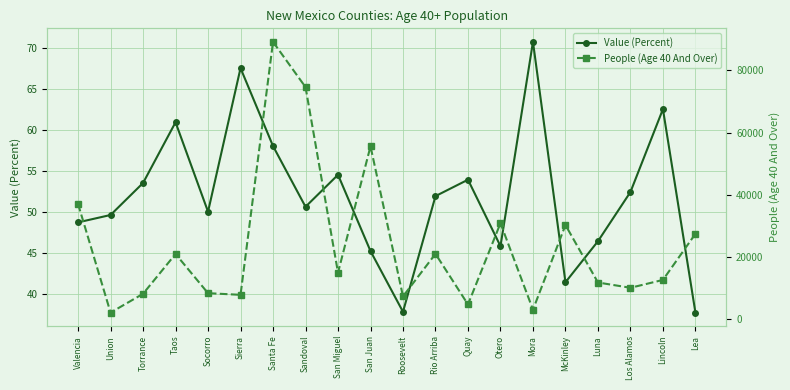

List the series in order of their overall mean, highest first.

People (Age 40 And Over), Value (Percent)